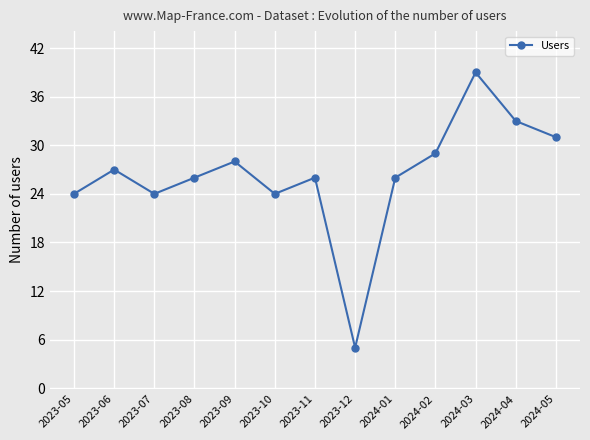

The chart shows a value of 43 at 2024-05. True or false?

False